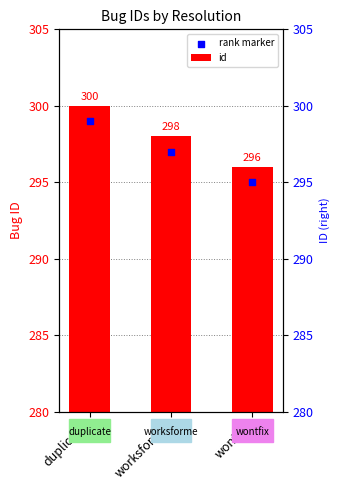

Which series has the largest Y range (max minus min)?

id